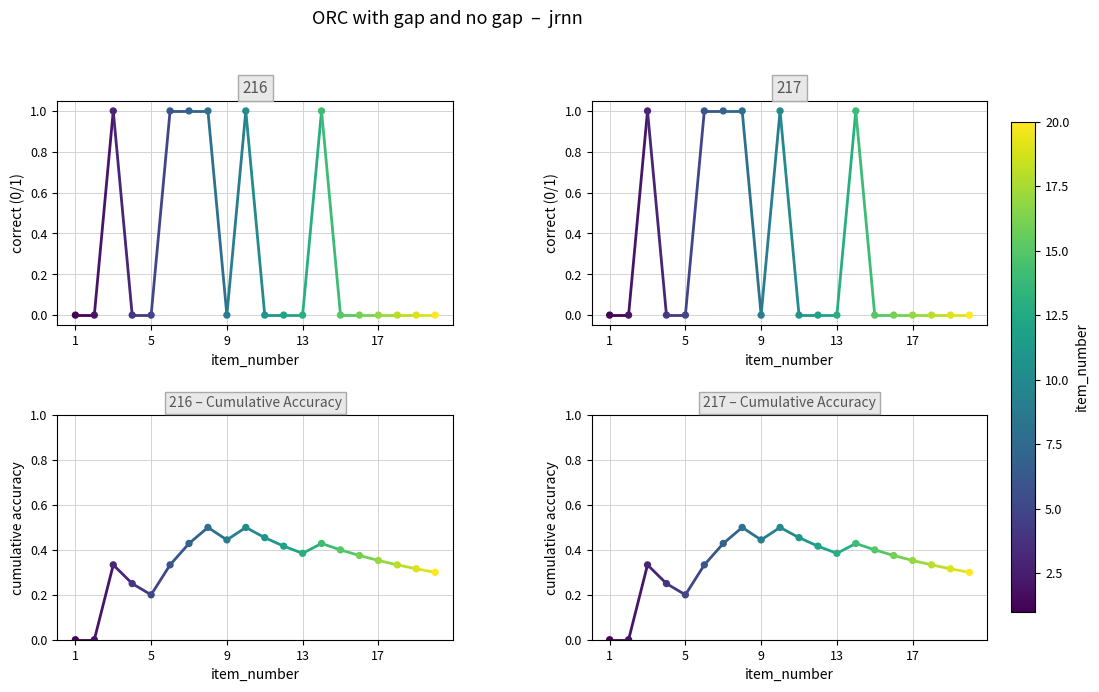

What are all the series names shown in the legend?

prediction_id 216, prediction_id 217, cumulative acc 216, cumulative acc 217